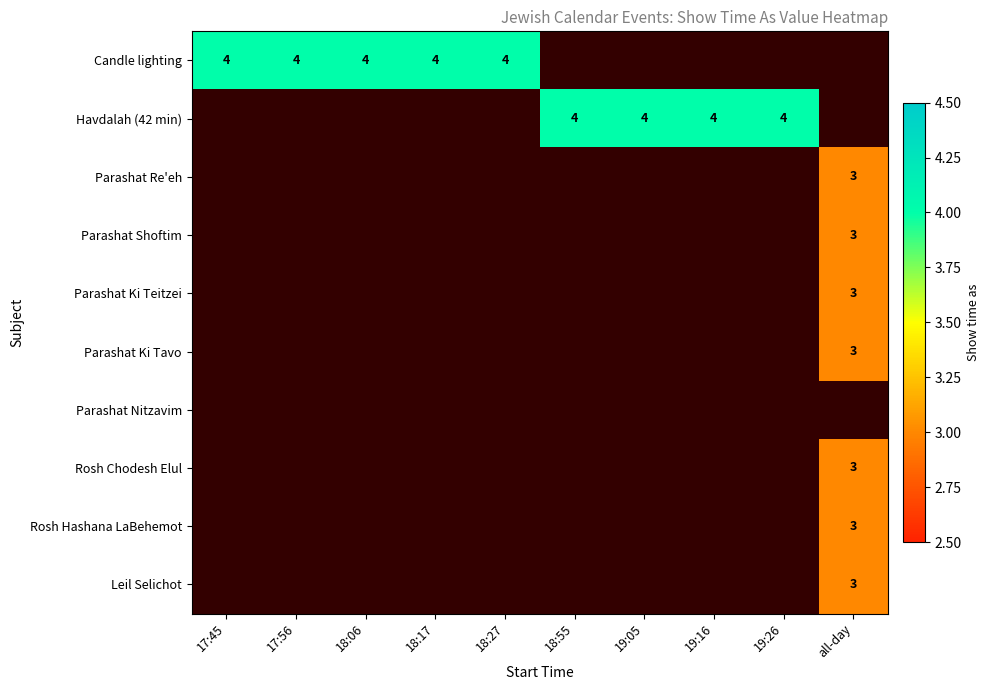

Is it true that Candle lighting equals 1.2 at 17:45?

False